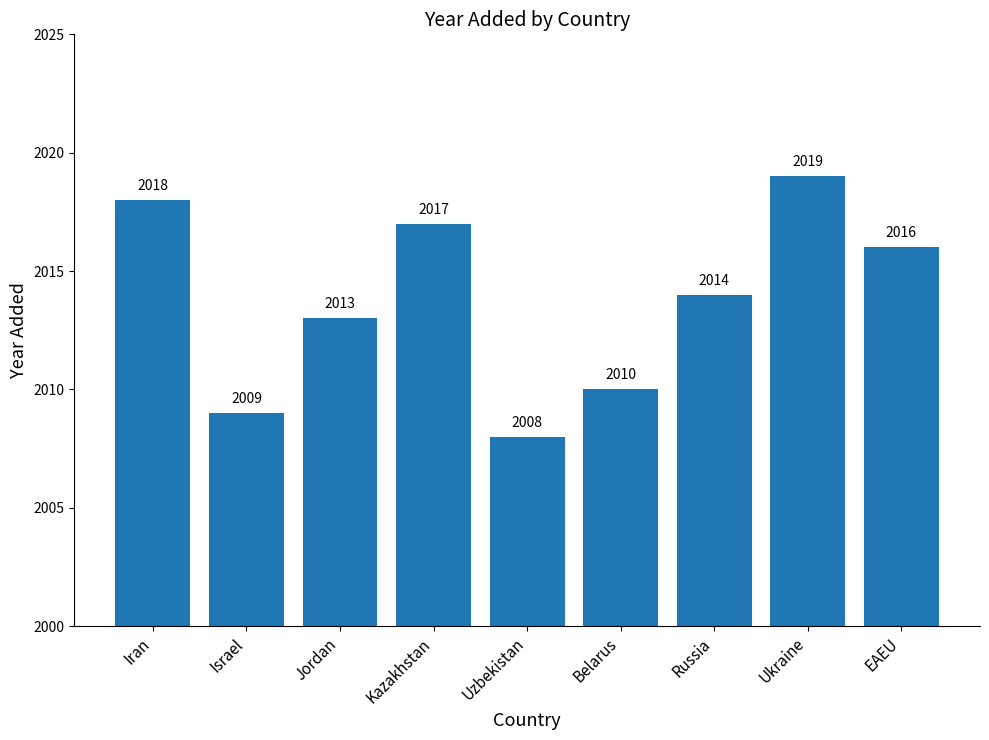

What is the smallest value displayed?

2008